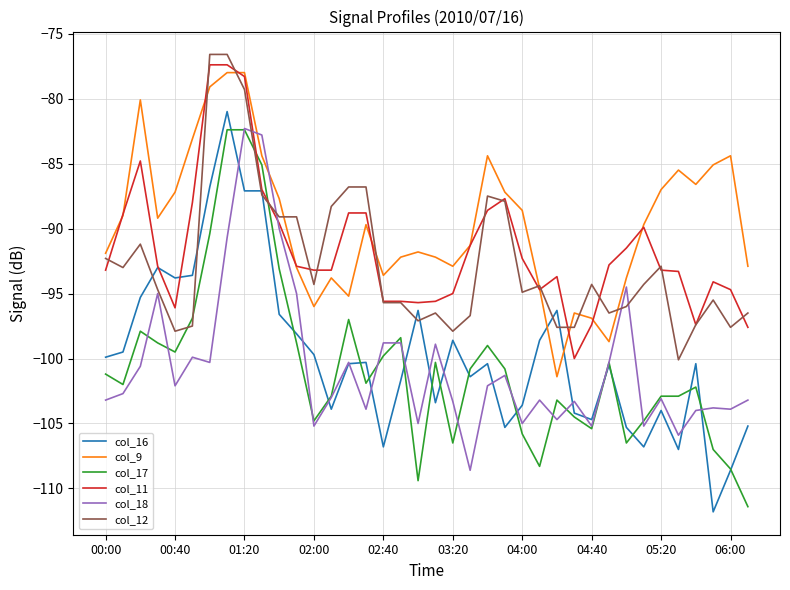

What is the minimum value for col_16?

-111.8